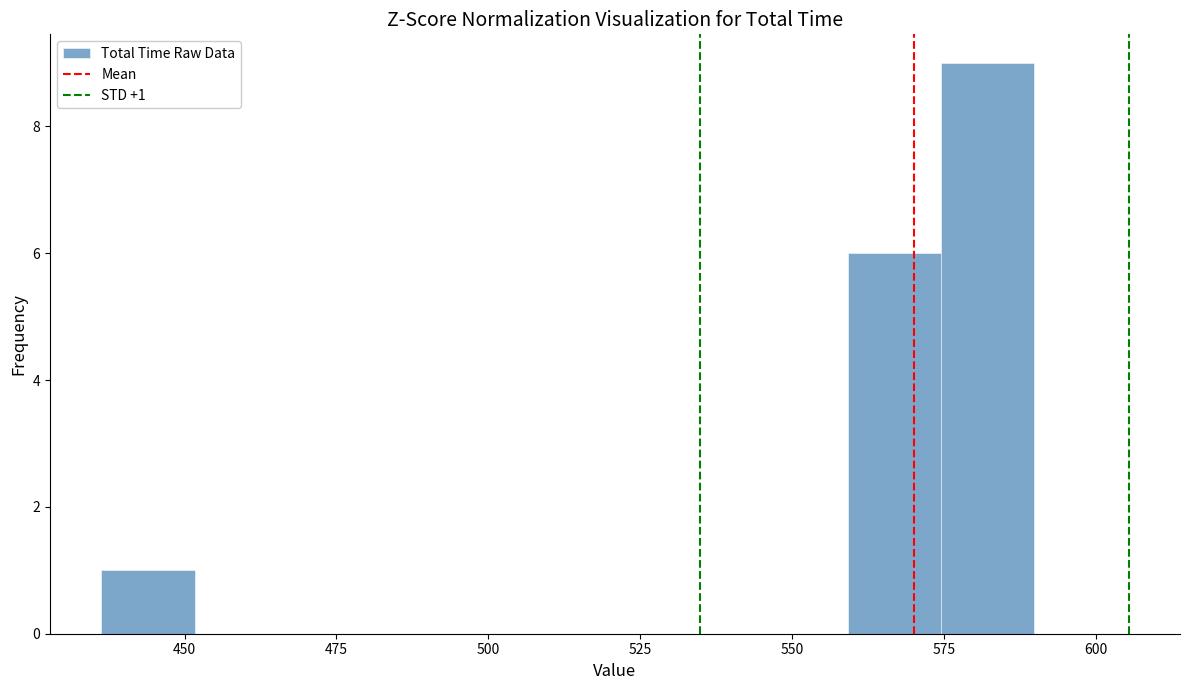

Read against the x-axis, roughly where is the centre of the tallest bar?

580